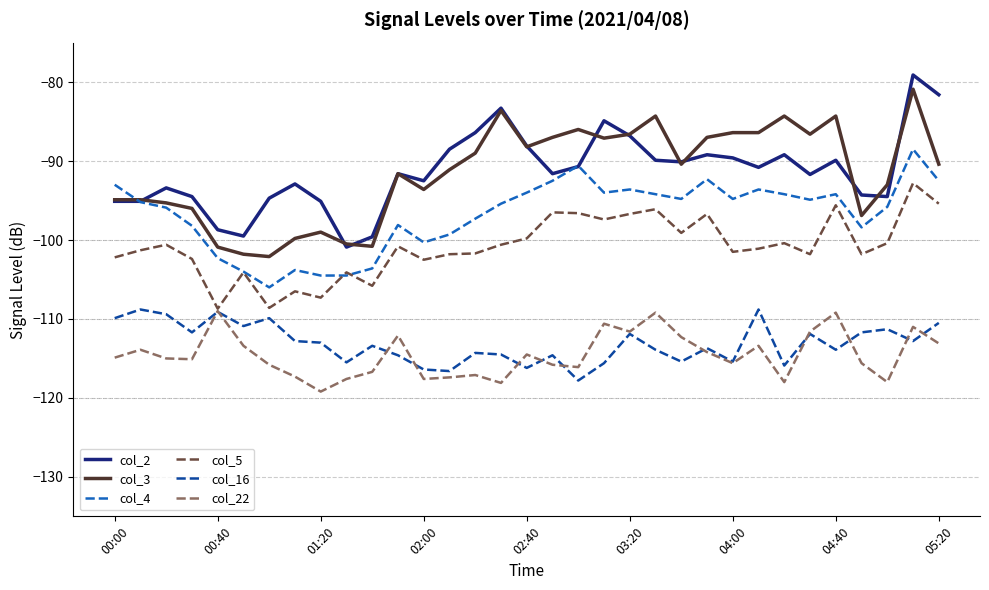

What is the smallest value displayed?

-119.2